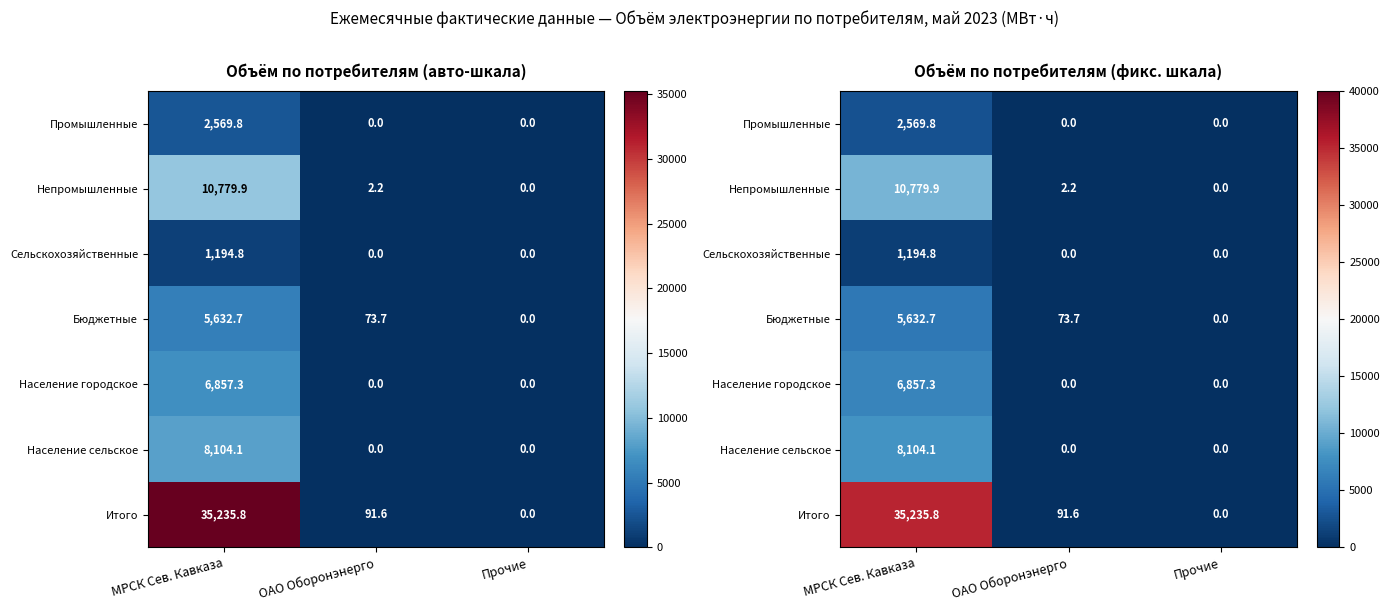

The Население городское series shows 0.0 at ОАО Оборонэнерго. True or false?

True